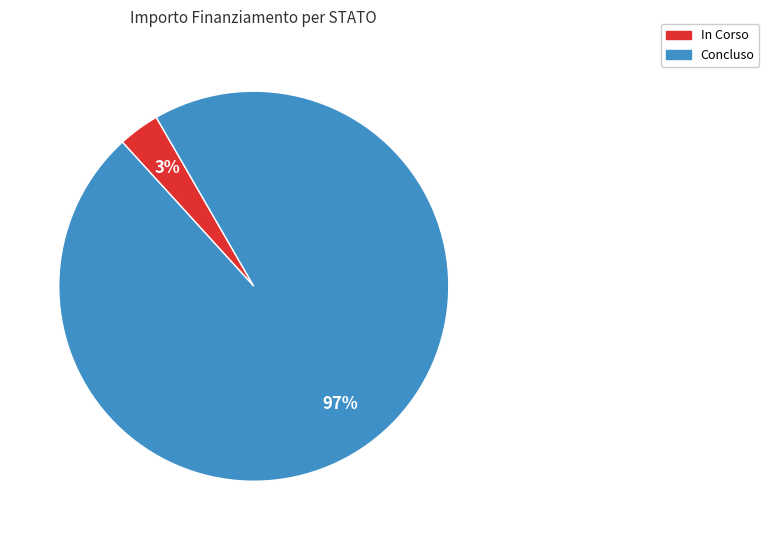

The Concluso slice represents 88% of the pie. True or false?

False